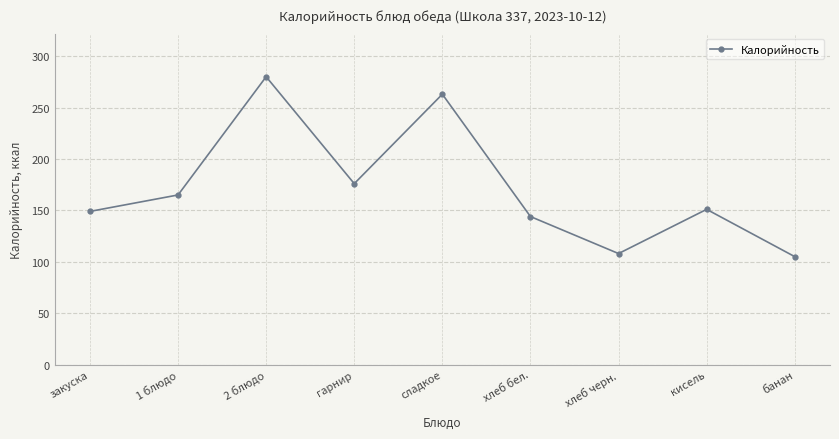

Is it true that the value at гарнир is 298?

False